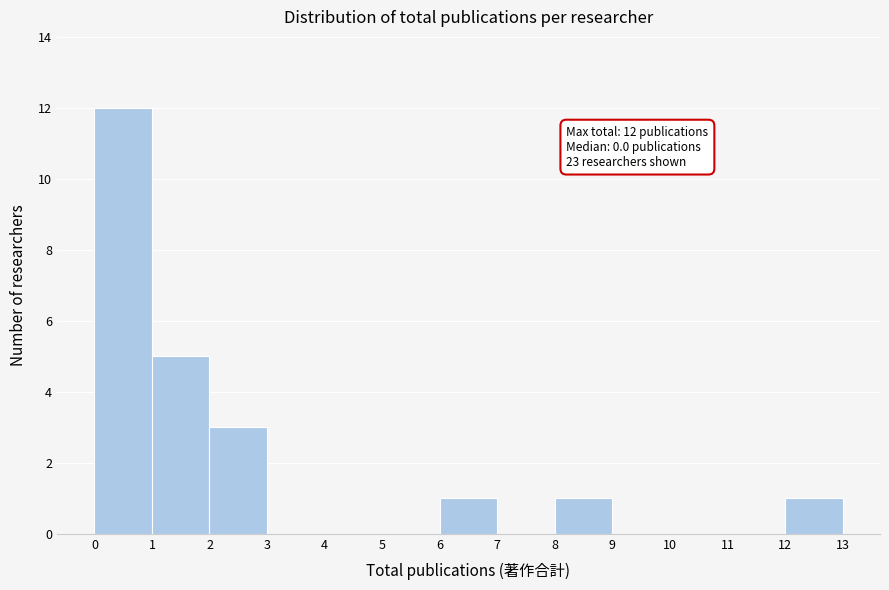

Over which range of the x-axis is the bar tallest?

0 to 1